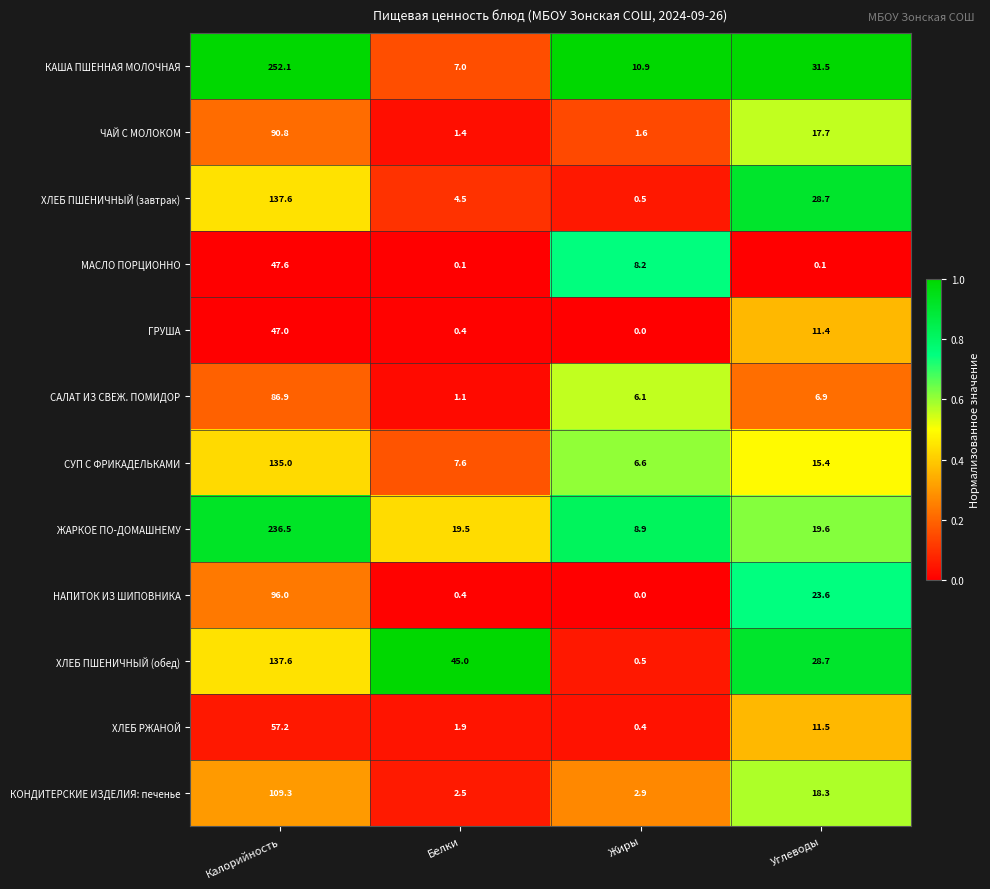

What is the difference between the maximum and minimum values in the ЖАРКОЕ ПО-ДОМАШНЕМУ series?

227.6